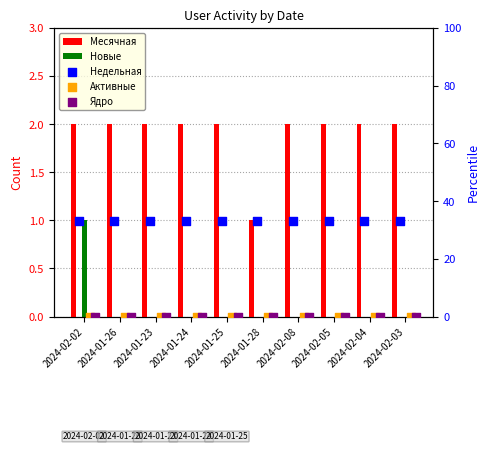

Which series contains the highest Y value?

Недельная